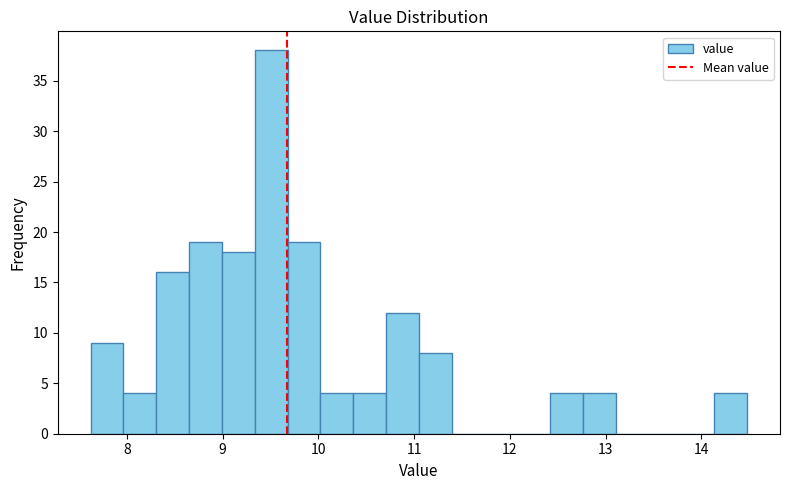

Read against the x-axis, roughly where is the centre of the tallest bar?

9.5